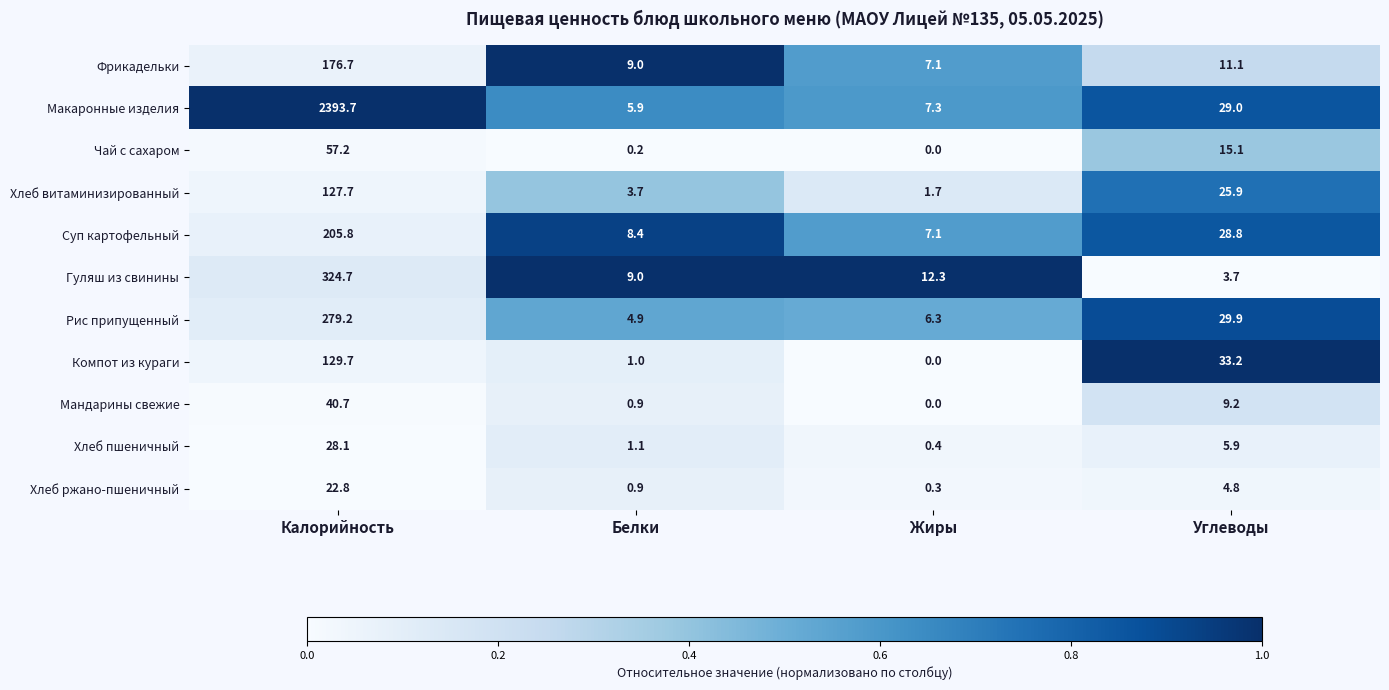

The Хлеб ржано-пшеничный series shows 0.9 at Белки. True or false?

True